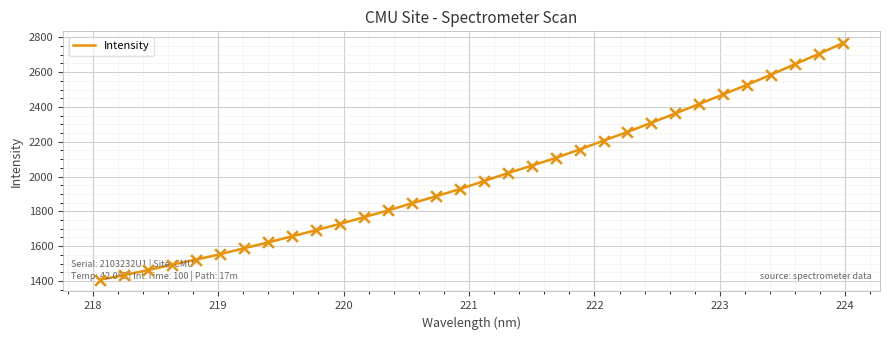

What is the smallest value displayed?

1407.5